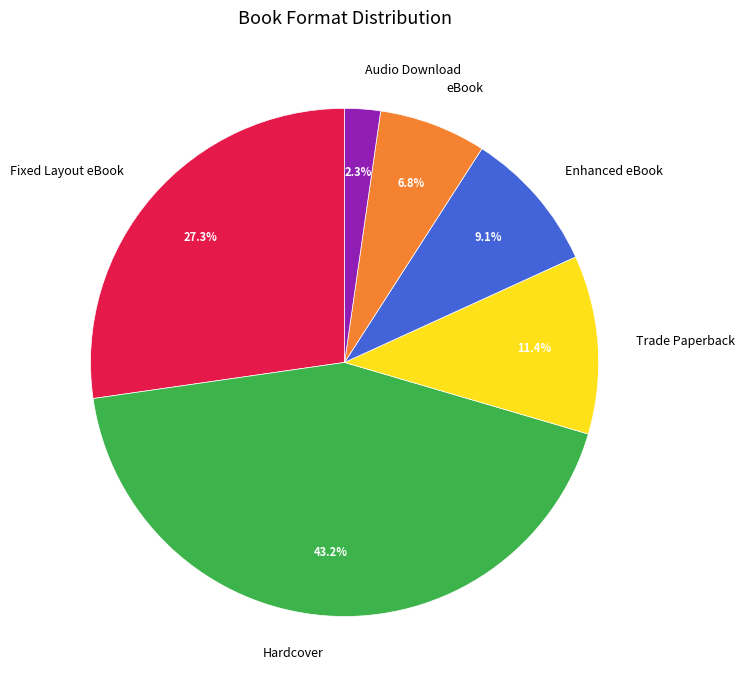

To the nearest percent, what is the combined percentage of Audio Download and Enhanced eBook?

11%